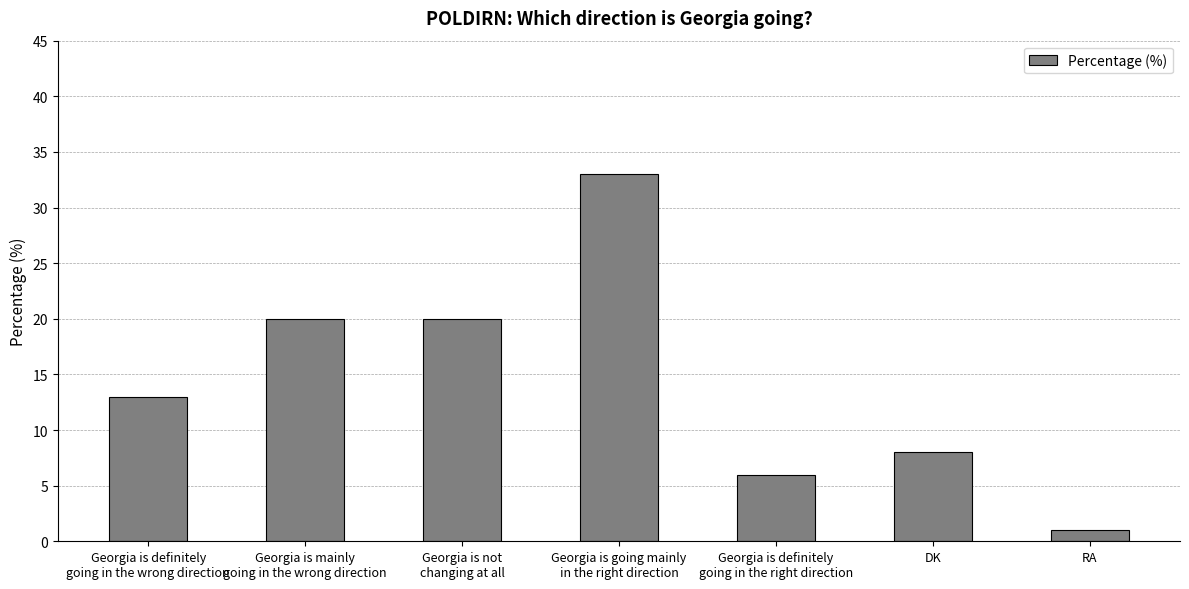

What is the value of the 3rd bar from the left?

20